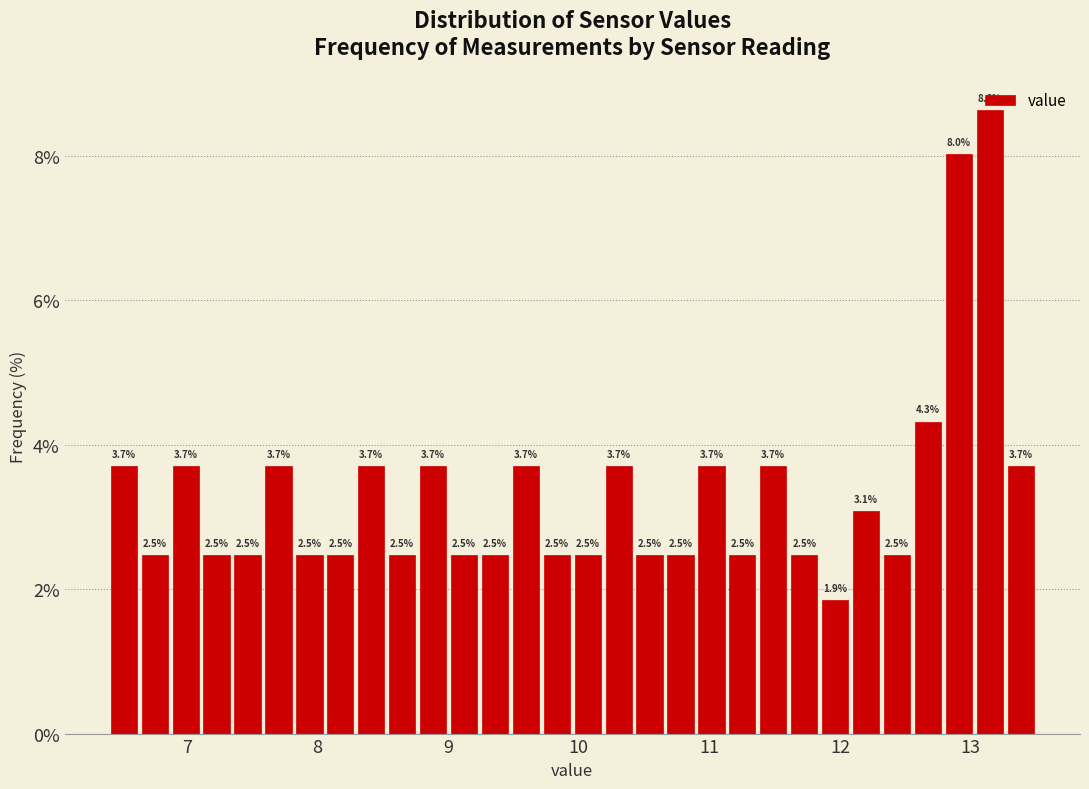

Read against the x-axis, roughly where is the centre of the tallest bar?

13.1